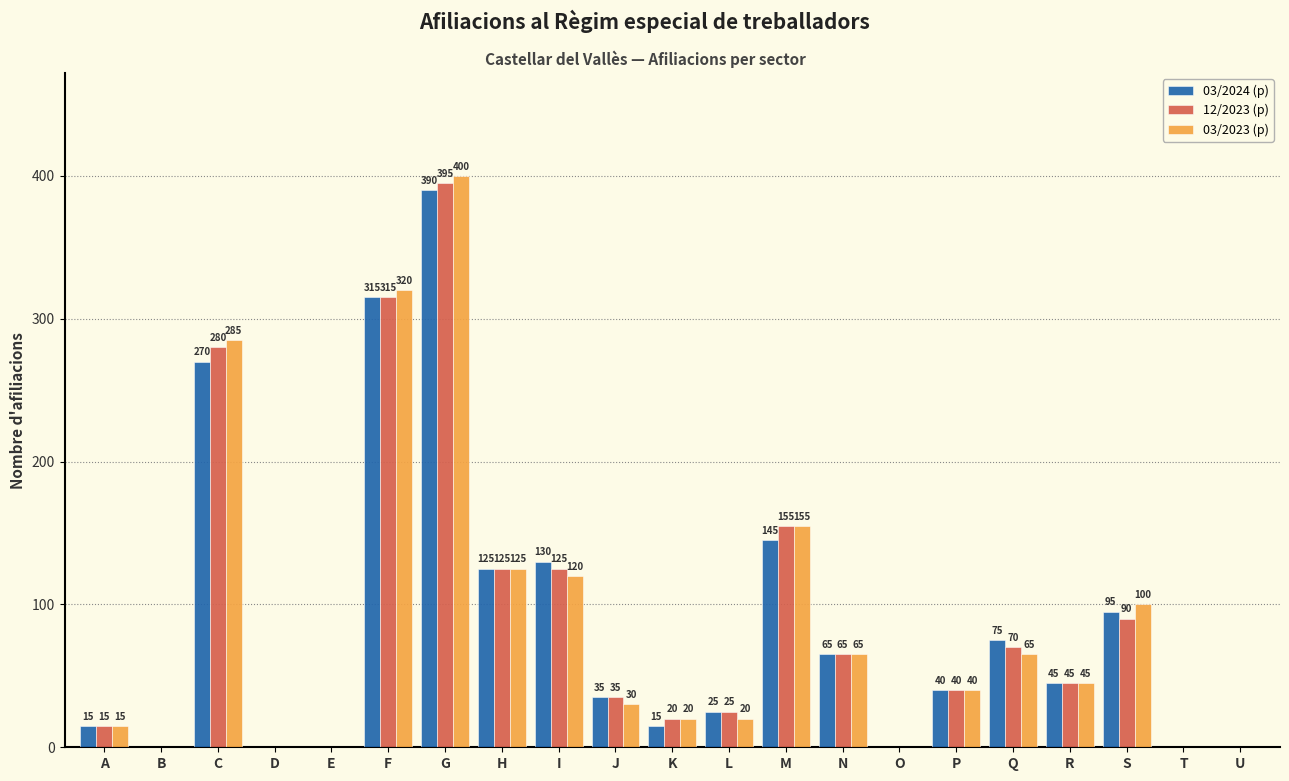

Reading right to left, what are all the values shown in this chart?

03/2024 (p): U=0	T=0	S=95	R=45	Q=75	P=40	O=0	N=65	M=145	L=25	K=15	J=35	I=130	H=125	G=390	F=315	E=0	D=0	C=270	B=0	A=15
12/2023 (p): U=0	T=0	S=90	R=45	Q=70	P=40	O=0	N=65	M=155	L=25	K=20	J=35	I=125	H=125	G=395	F=315	E=0	D=0	C=280	B=0	A=15
03/2023 (p): U=0	T=0	S=100	R=45	Q=65	P=40	O=0	N=65	M=155	L=20	K=20	J=30	I=120	H=125	G=400	F=320	E=0	D=0	C=285	B=0	A=15